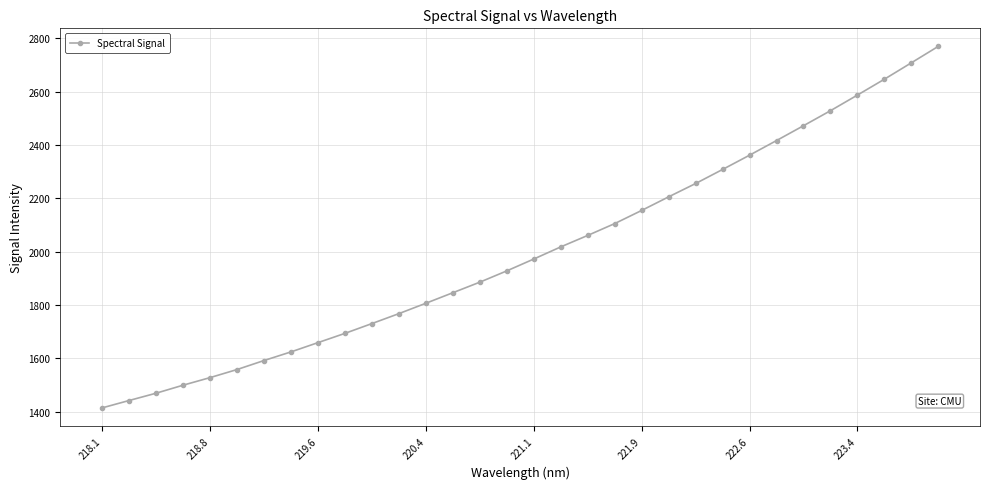

What is the value of the 32nd point from the left?

2769.7